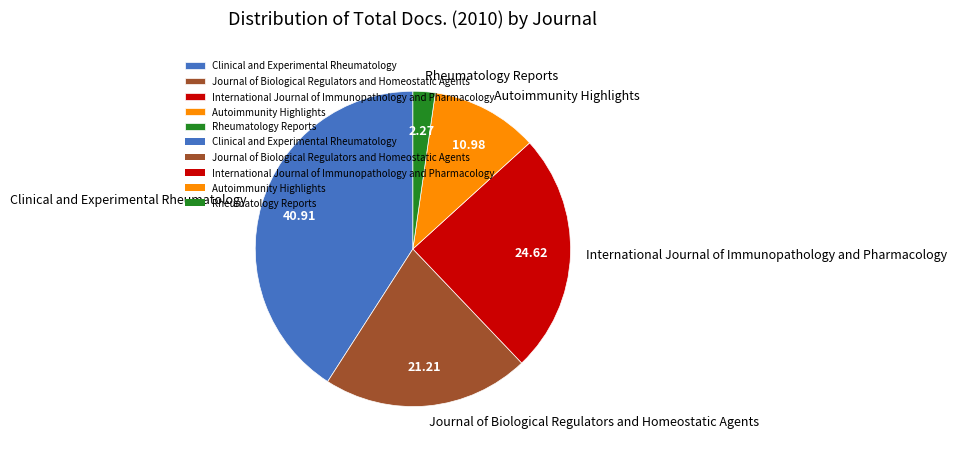

Which category has the biggest portion of the pie?

Clinical and Experimental Rheumatology